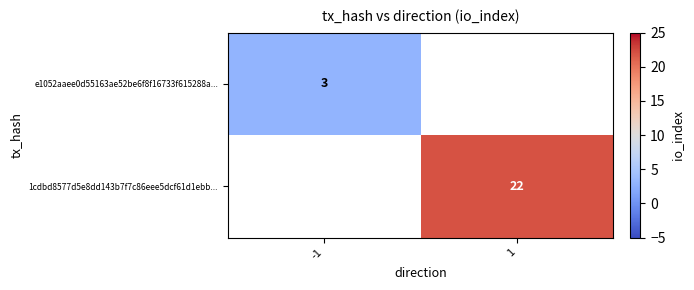

How many series are shown in this chart?

2